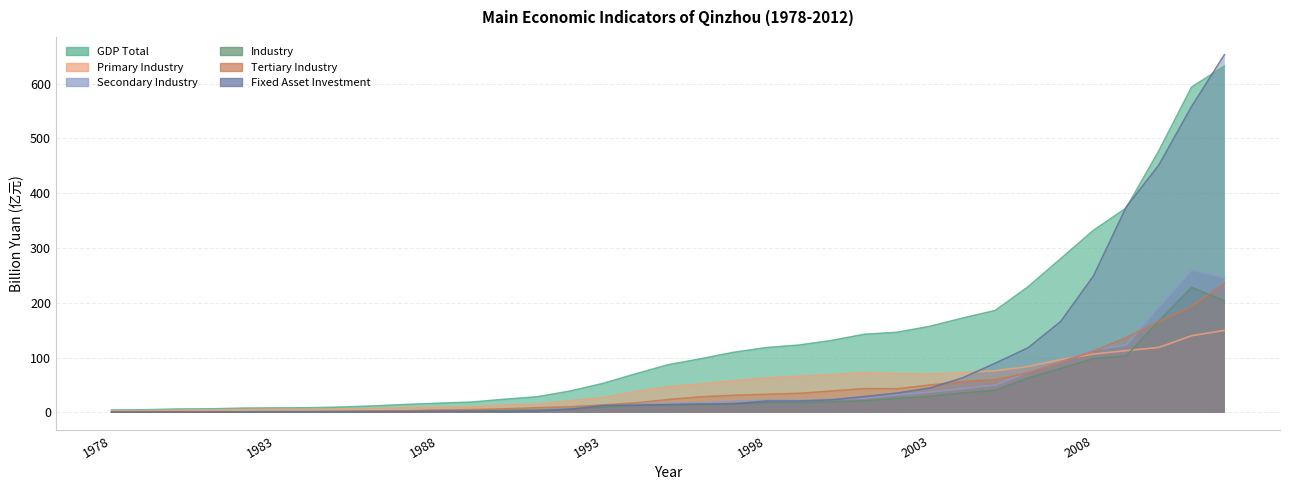

What is the sum of the Secondary Industry values at 1982 and 1987?

4.0